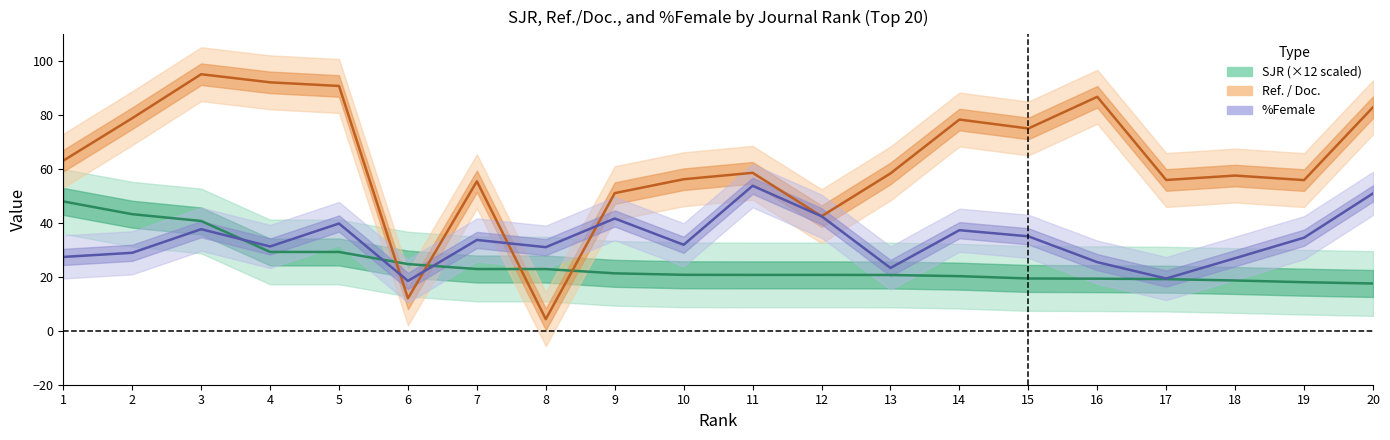

Rank the series by their average value, from highest to lowest.

Ref. / Doc., %Female, SJR